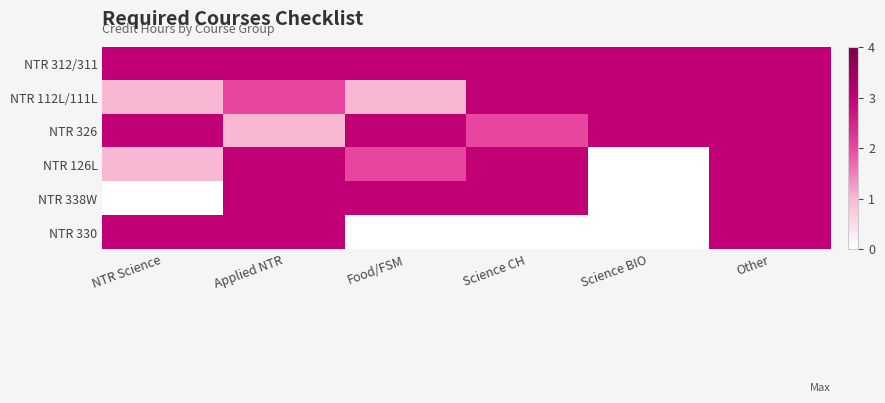

Between Applied NTR and Other, which series saw the biggest shift?

NTR 326